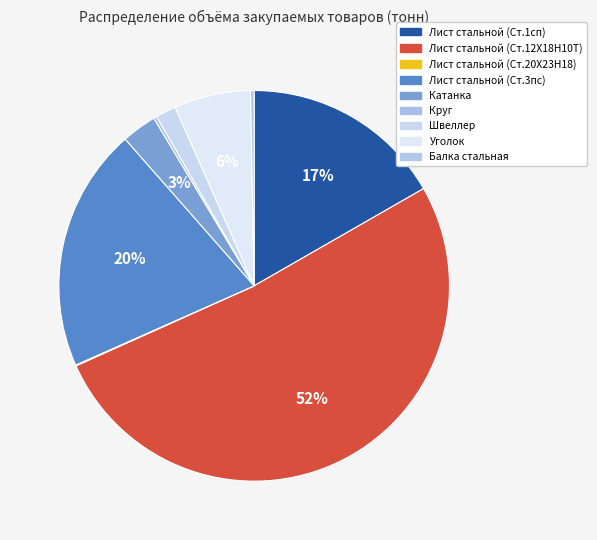

The Лист стальной (Ст.12Х18Н10Т) slice represents 52% of the pie. True or false?

True